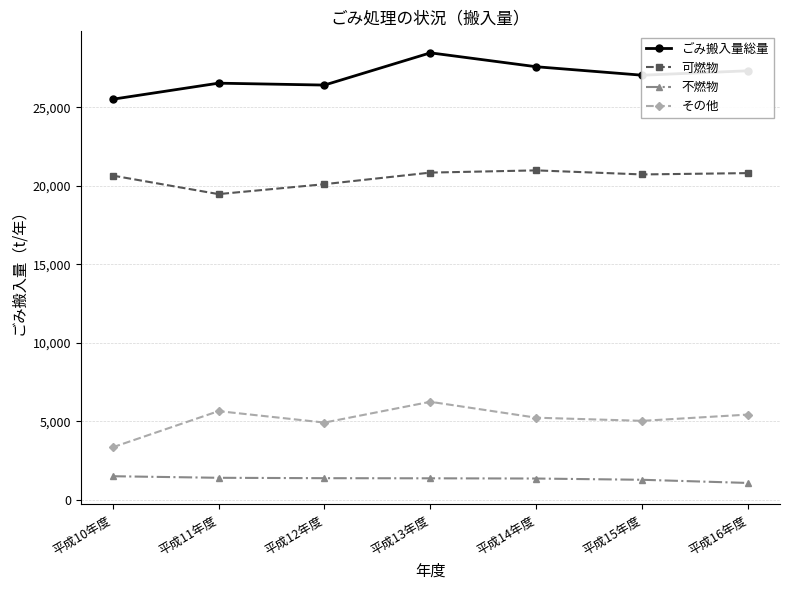

Is this an area chart (filled region under the line)?

No